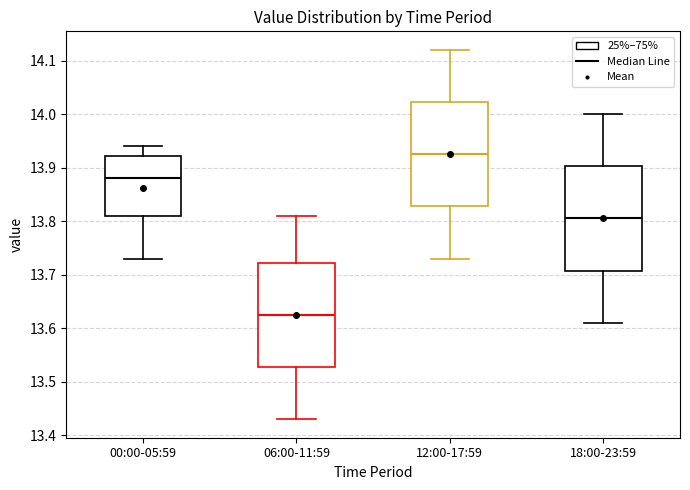

Reading left to right, transcribe this box plot: for each box, give where its median line is, the range the box spans, and where its two whiskers end, as read against the y-axis. The values are not printed on the chart, so give them approximately, as read against the axis.

00:00-05:59: median 13.88, box 13.81 to 13.92, whiskers 13.73 to 13.94
06:00-11:59: median 13.63, box 13.53 to 13.72, whiskers 13.43 to 13.81
12:00-17:59: median 13.93, box 13.83 to 14.02, whiskers 13.73 to 14.12
18:00-23:59: median 13.81, box 13.71 to 13.90, whiskers 13.61 to 14.00